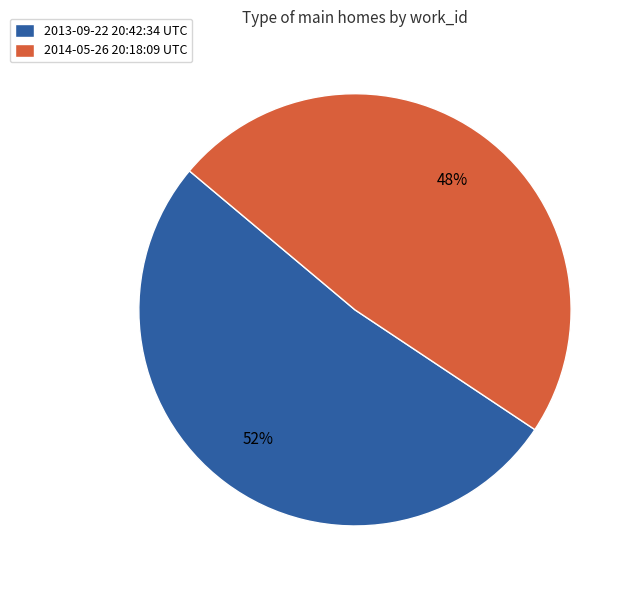

Is the sum of 2014-05-26 20:18:09 UTC and 2013-09-22 20:42:34 UTC greater than half?

Yes